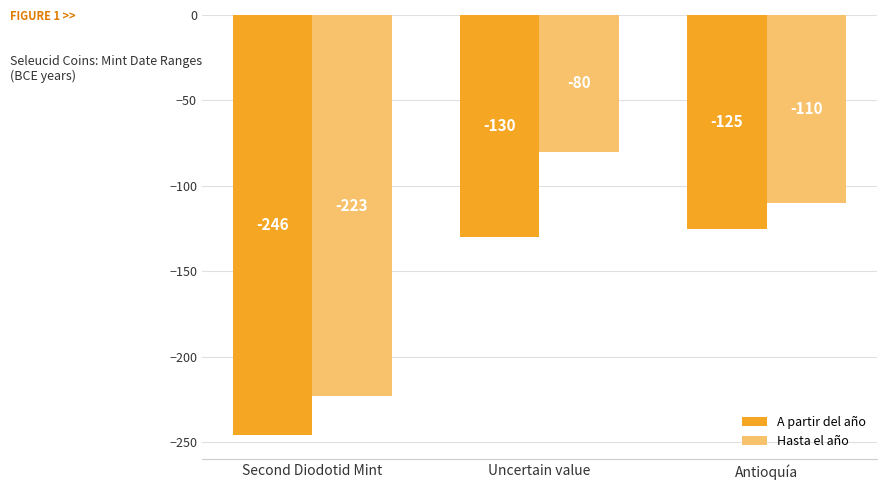

What is the difference between the maximum and minimum values in the A partir del año series?

121